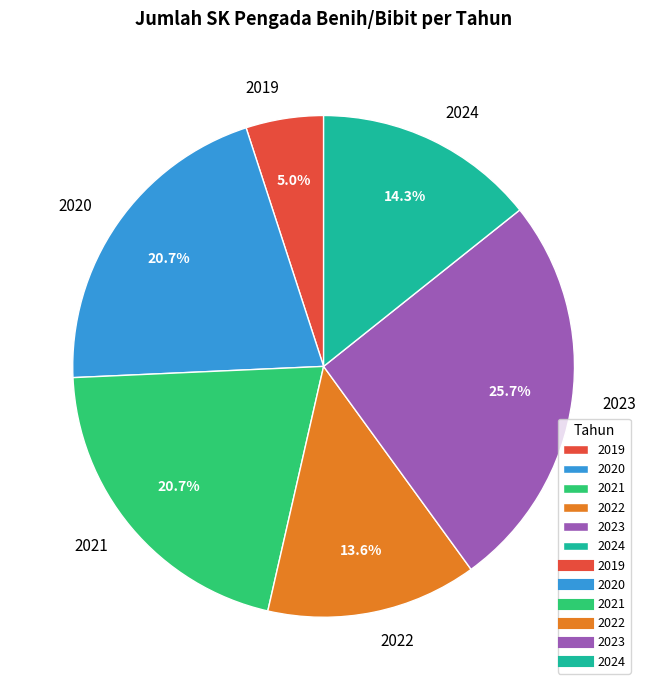

Is 2024 the majority of the pie?

No